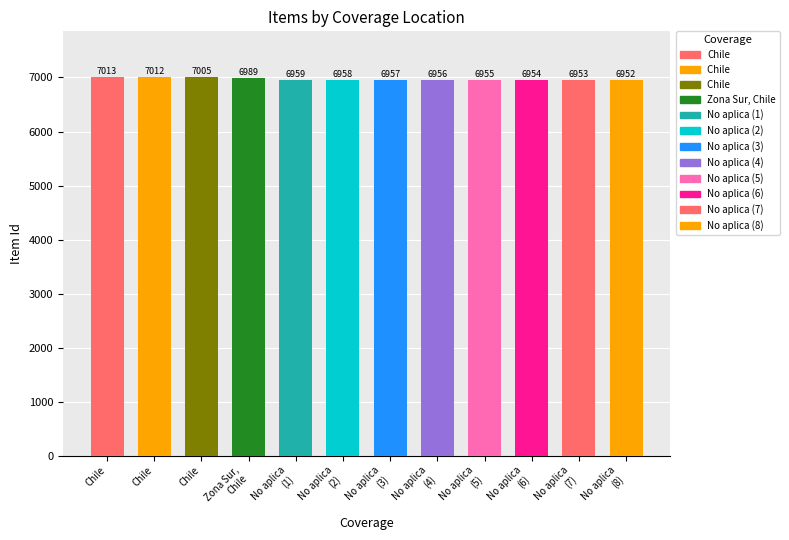

Which category has the highest value across all series?

Chile